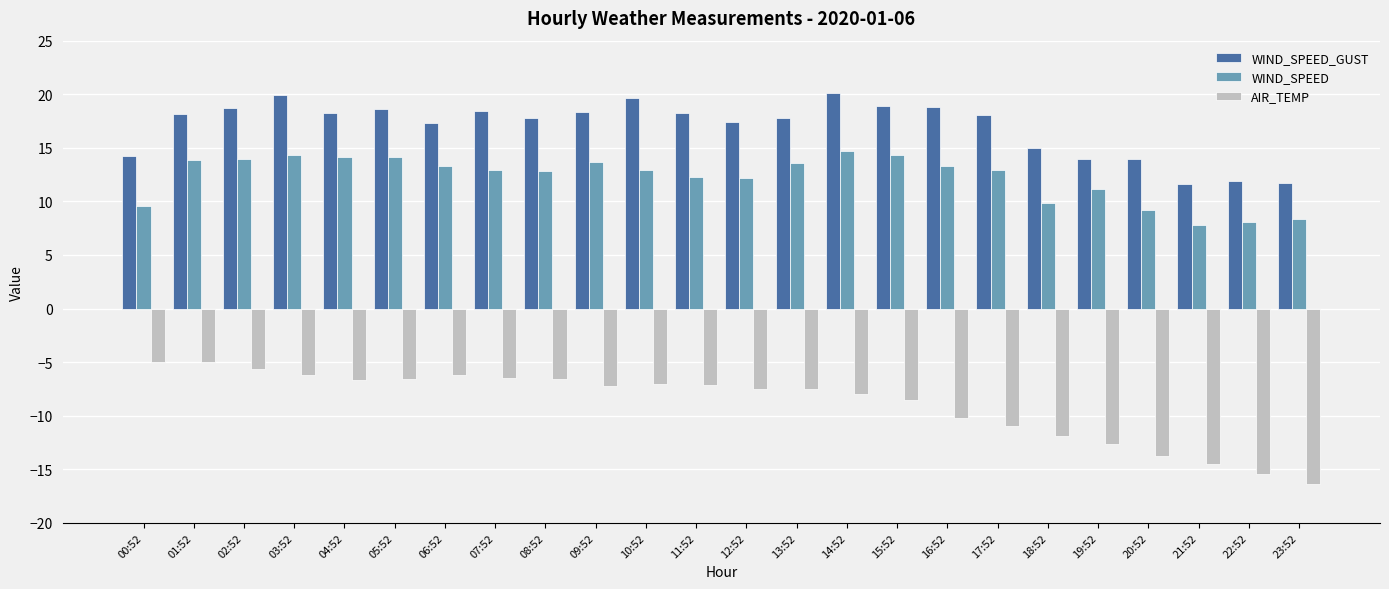

Is the value of AIR_TEMP at 03:52 greater than the value of WIND_SPEED at 15:52?

No